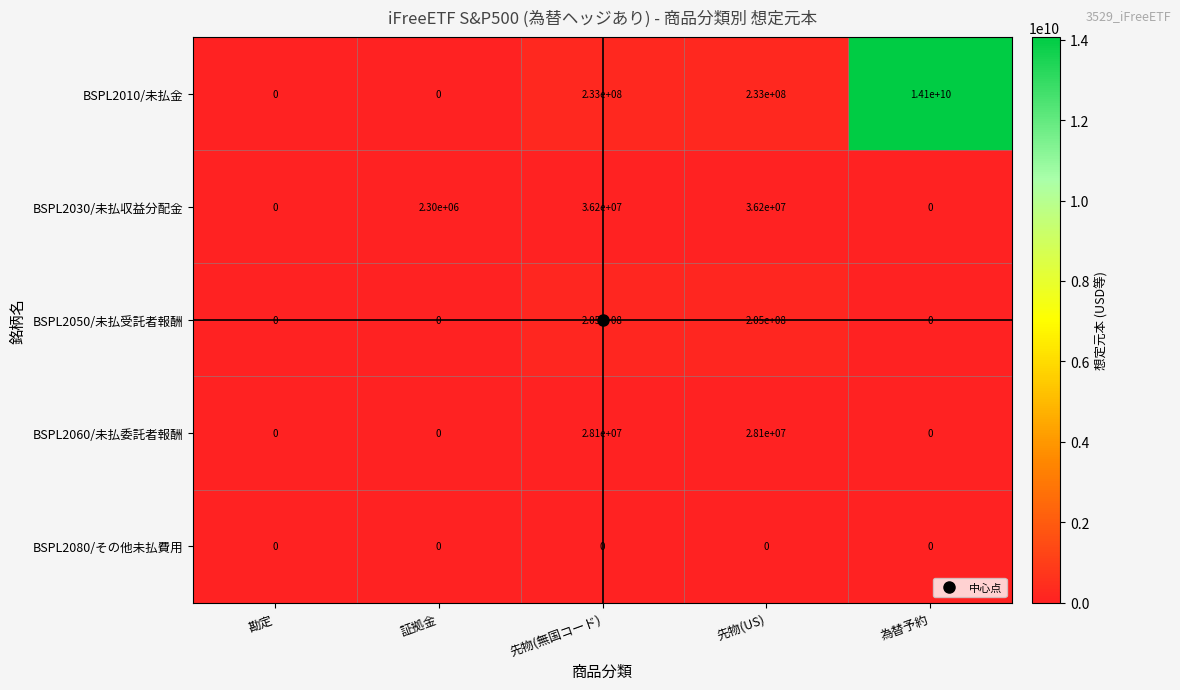

At which category is the sum across all series the highest?

為替予約